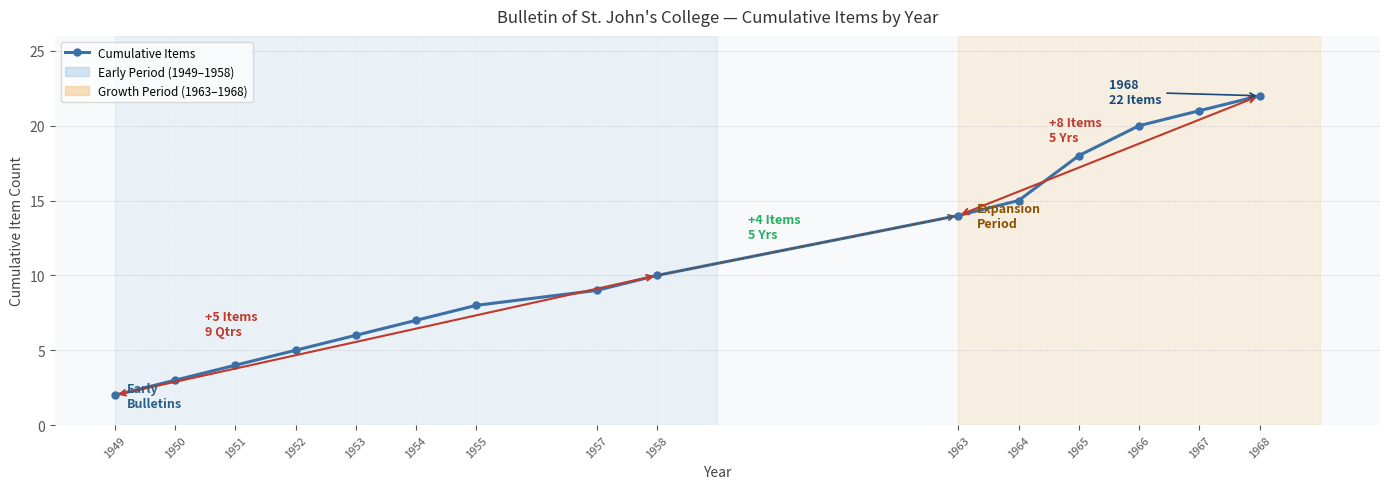

Which label corresponds to the smallest value in the chart?

1949